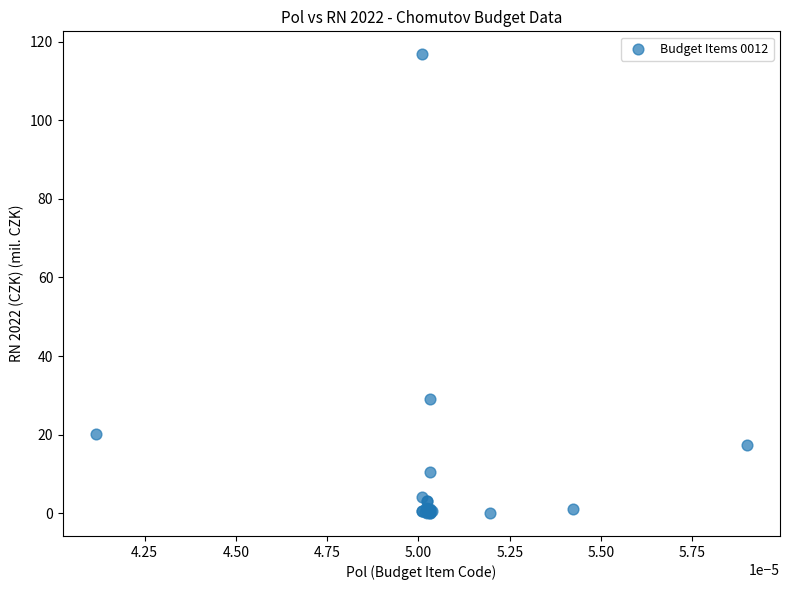

What Y value in the scatter plot is closest to 58?

29.1